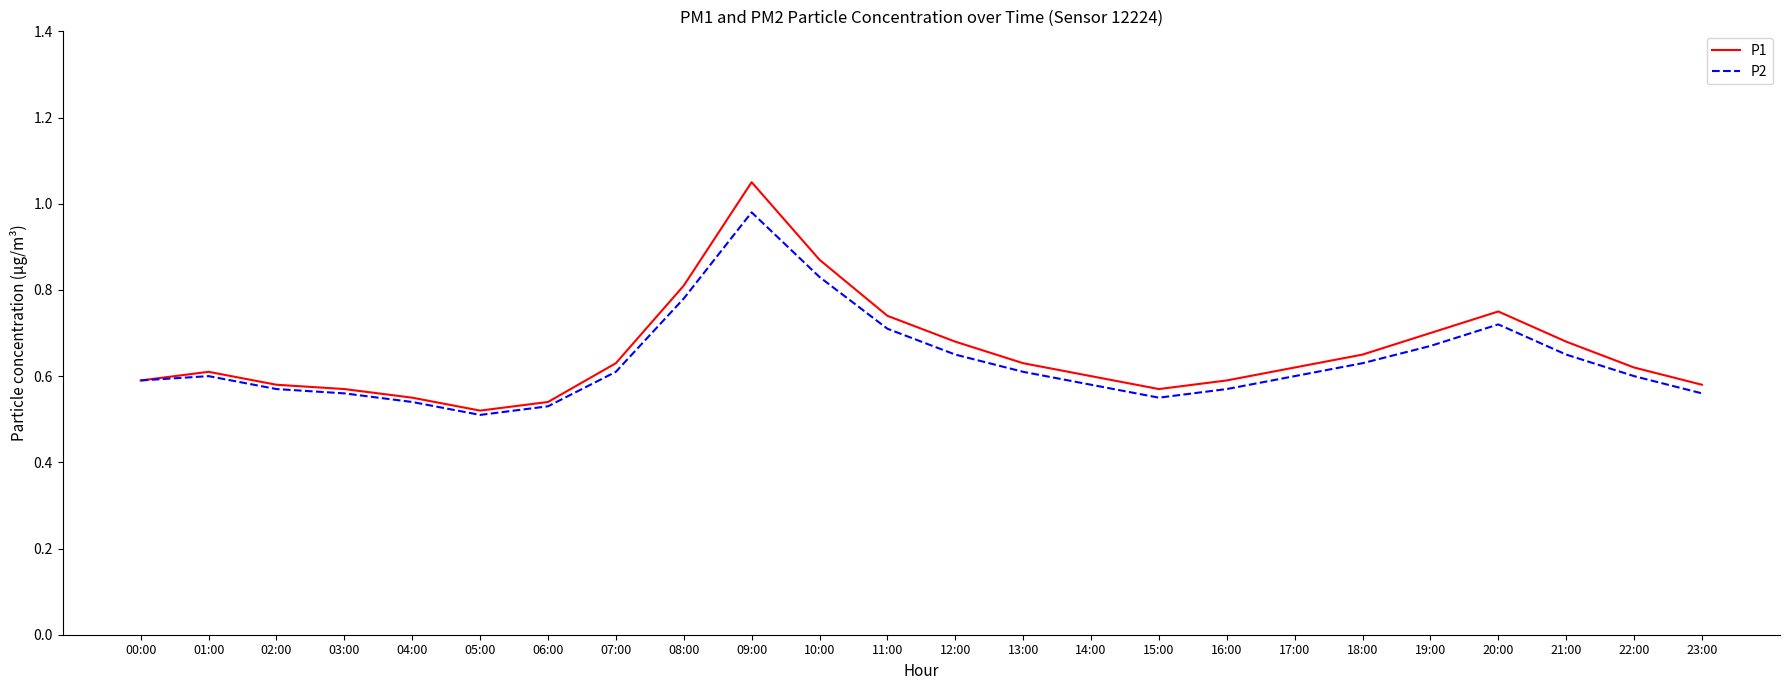

What is the sum of the P2 values at 21:00 and 14:00?

1.2